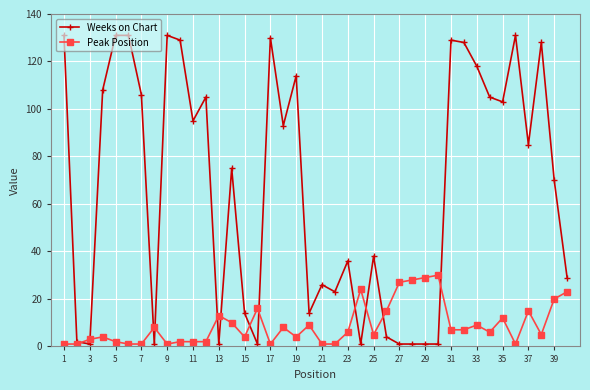

What is the greatest value displayed?

131